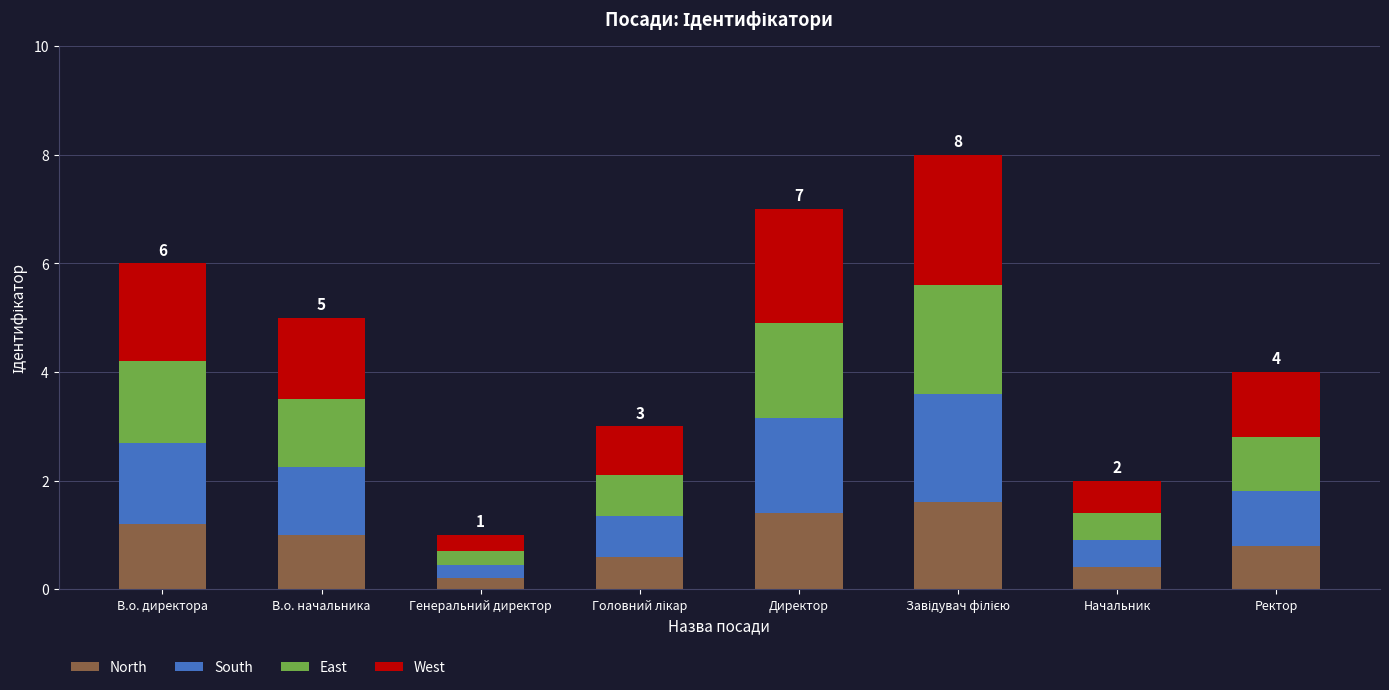

What is the maximum value for North?

1.6